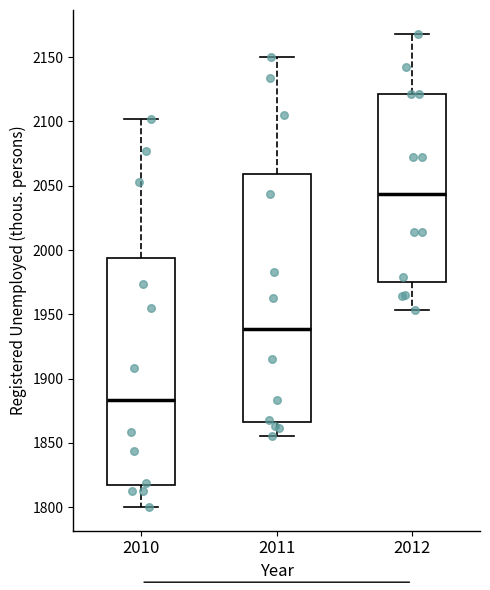

Reading left to right, transcribe this box plot: for each box, give where its median line is, the range the box spans, and where its two whiskers end, as read against the y-axis. The values are not printed on the chart, so give them approximately, as read against the axis.

2010: median 1885, box 1815 to 1995, whiskers 1800 to 2100
2011: median 1940, box 1865 to 2060, whiskers 1855 to 2150
2012: median 2045, box 1975 to 2120, whiskers 1955 to 2170